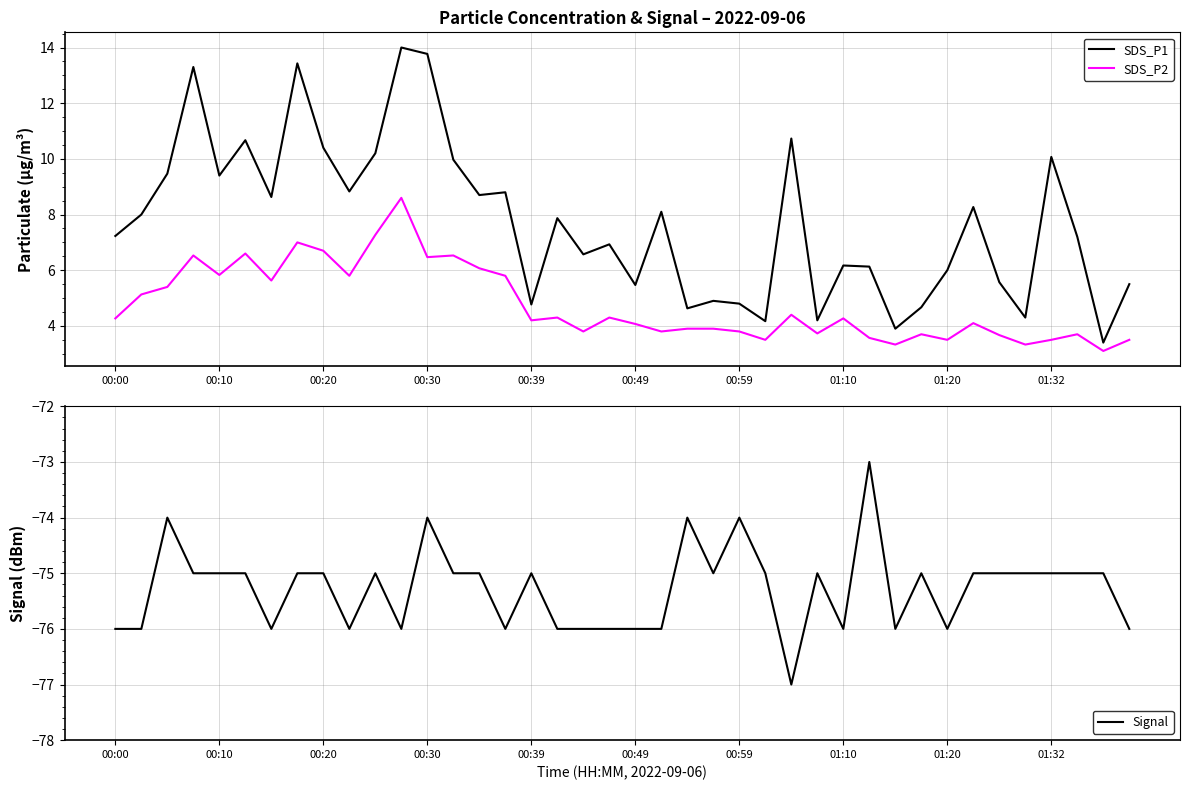

What value does the Signal series have at 35?

-75.0